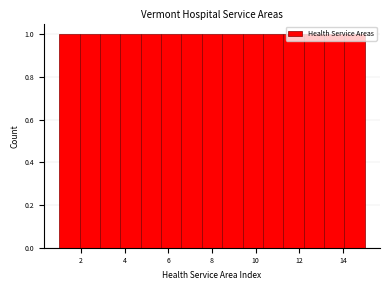

What is the height of the bar covering 2.8 to 3.8 on the x-axis? Neither the bar edges nor the heights are printed on the chart, so give them approximately, as read against the axes.

1